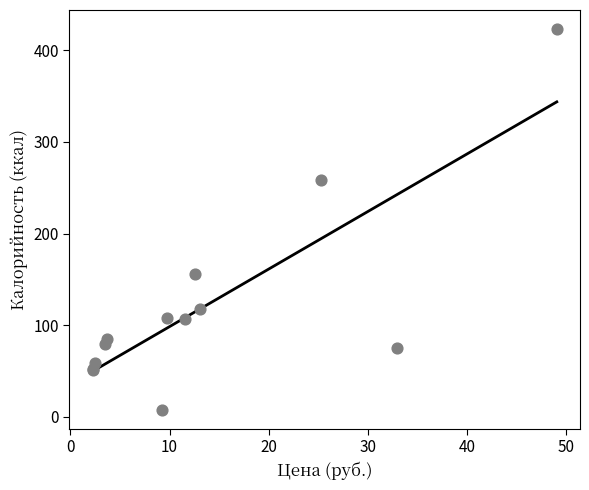

What Y value in the scatter plot is closest to 215?

258